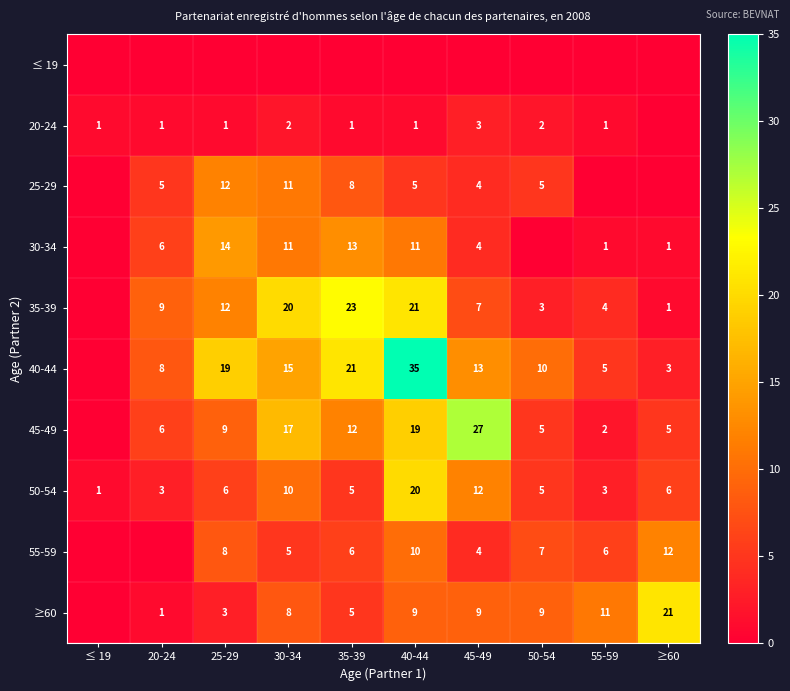

The 45-49 series shows 19 at 40-44. True or false?

True